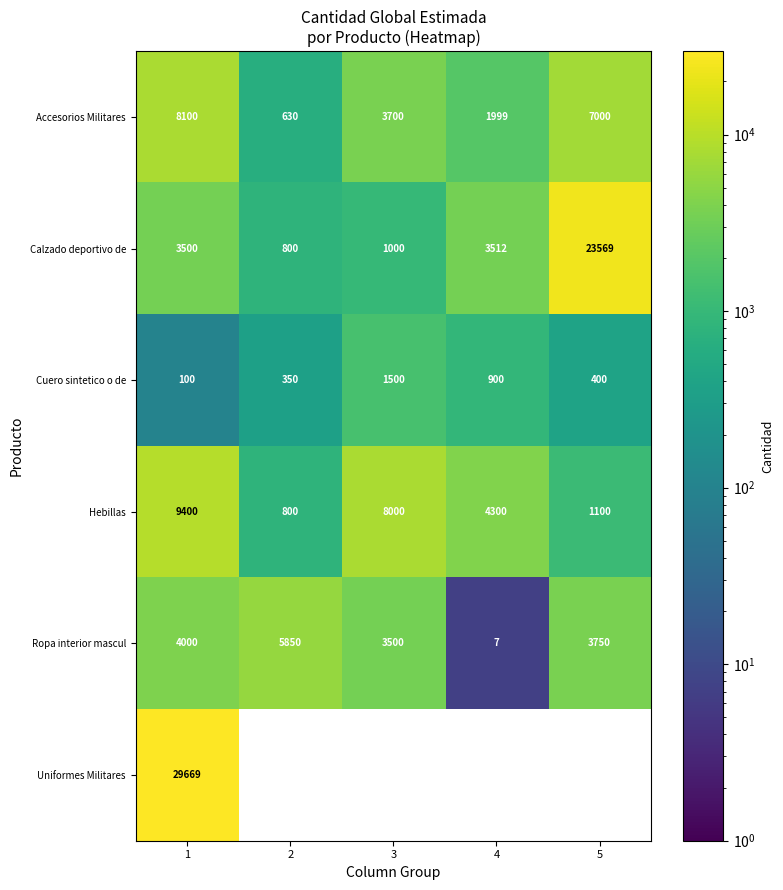

True or false: Ropa interior mascul has a value of 3750 at 5.

True